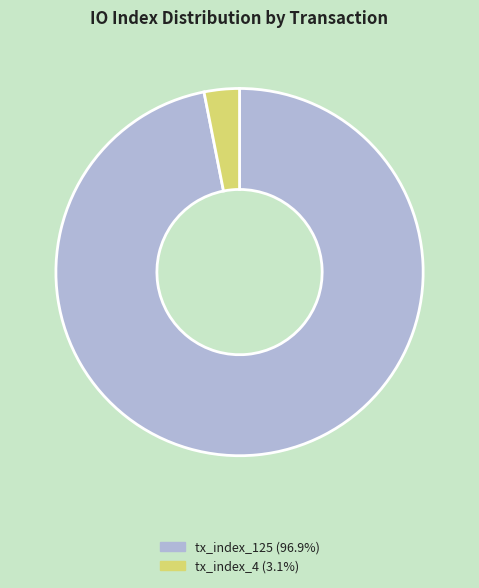

How many slices are in this pie chart?

2